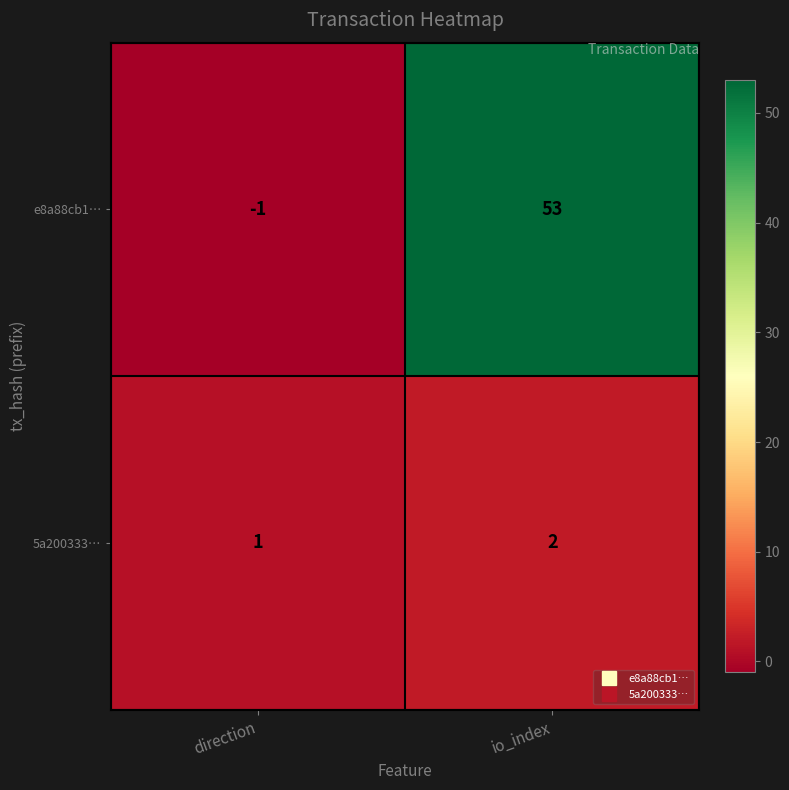

What is the difference between the e8a88cb1… values at io_index and direction?

54